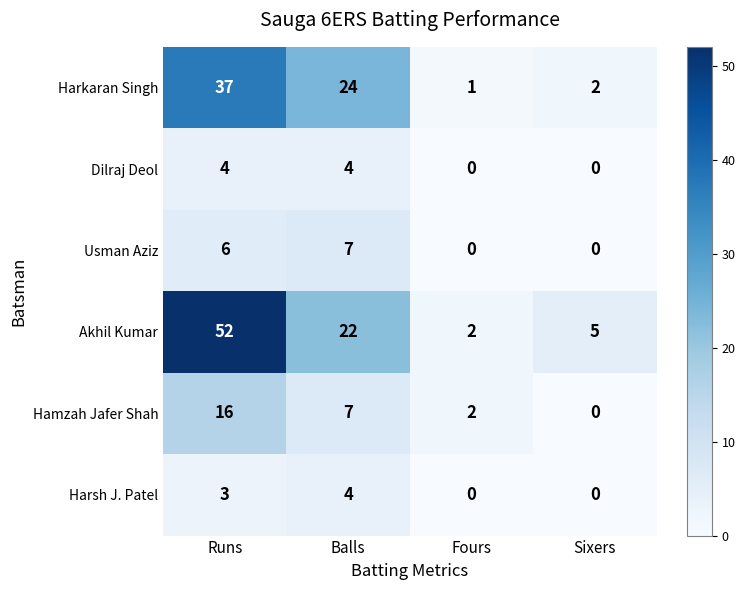

True or false: Akhil Kumar has a value of 1 at Fours.

False